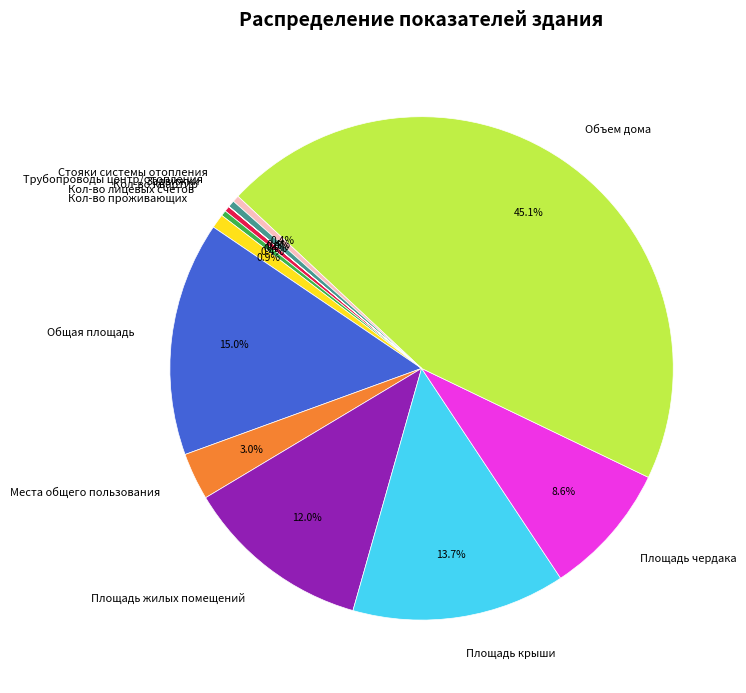

Do Кол-во проживающих and Площадь чердака together represent more than half of the pie?

No